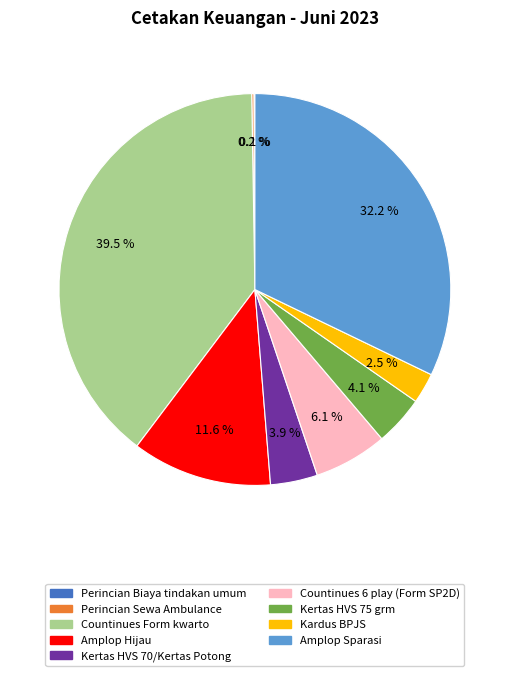

Is there a majority slice in this chart?

No